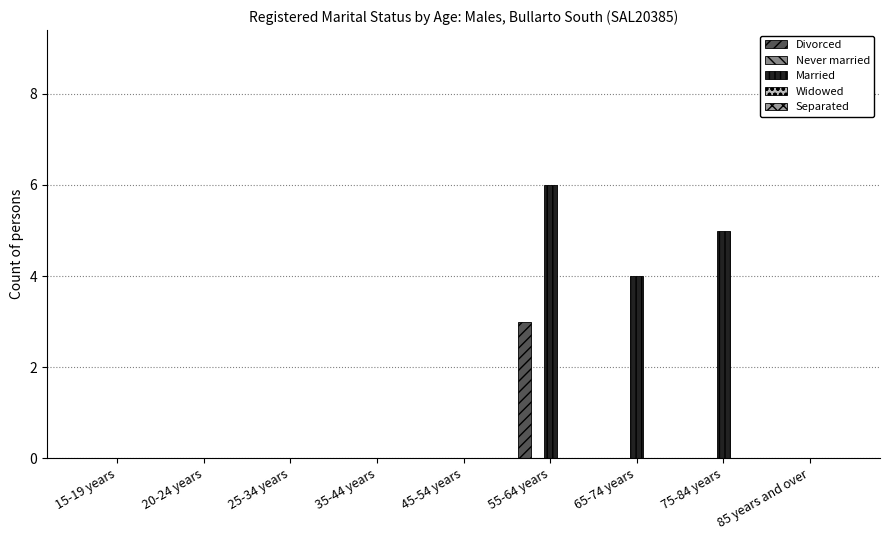

List the series in order of their peak value, highest first.

Married, Divorced, Never married, Widowed, Separated